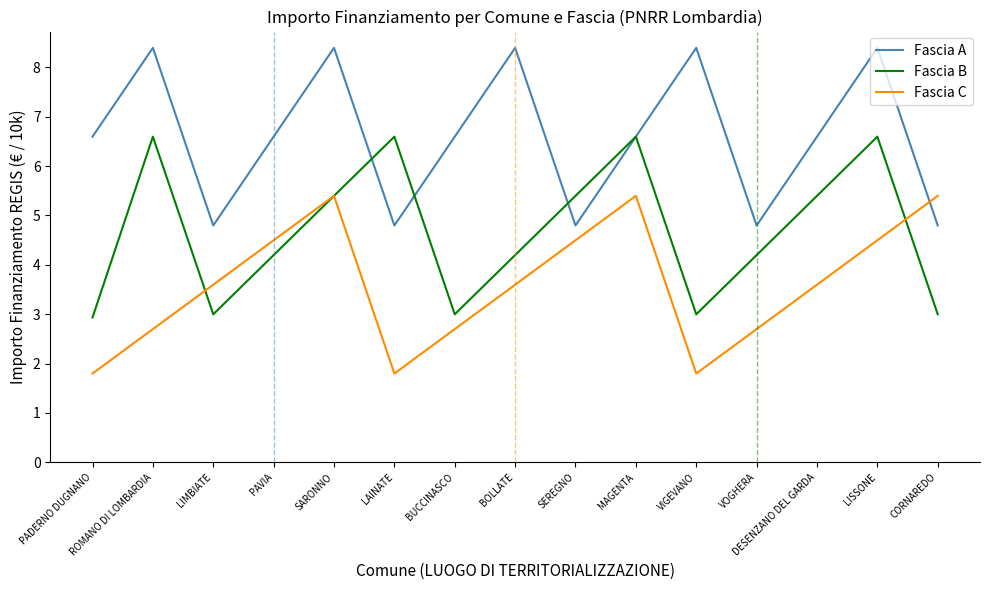

Where is the first local maximum for Fascia A?

ROMANO DI LOMBARDIA